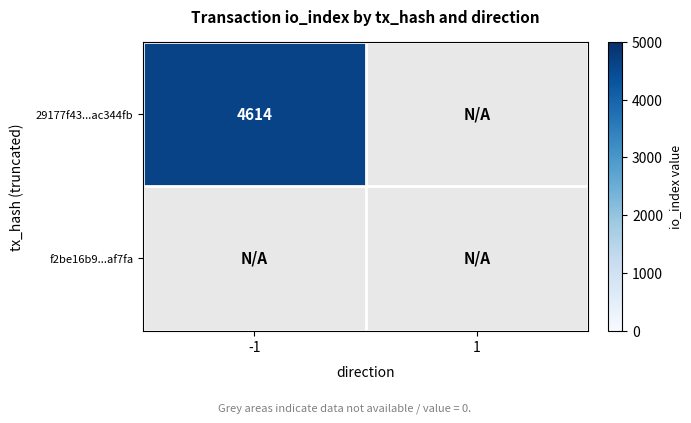

Is the value of f2be16b98f3e63f2106ef5000b48526574af7fa at -1 greater than the value of 29177f43067b29519a6a1838224c4327ac344fb at 1?

No